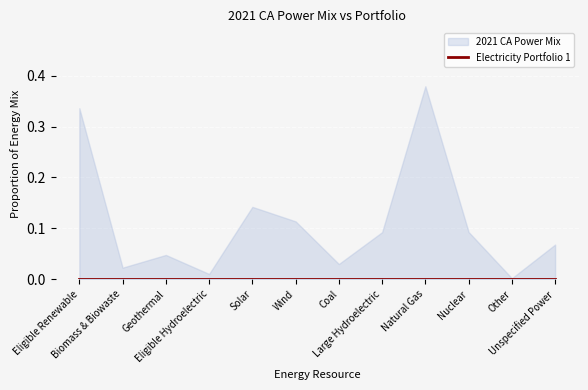

Reading left to right, list all the values displayed in this chart.

Electricity Portfolio 1: 0.0	0.0	0.0	0.0	0.0	0.0	0.0	0.0	0.0	0.0	0.0	0.0
2021 CA Power Mix: 0.3	0.0	0.0	0.0	0.1	0.1	0.0	0.1	0.4	0.1	0.0	0.1